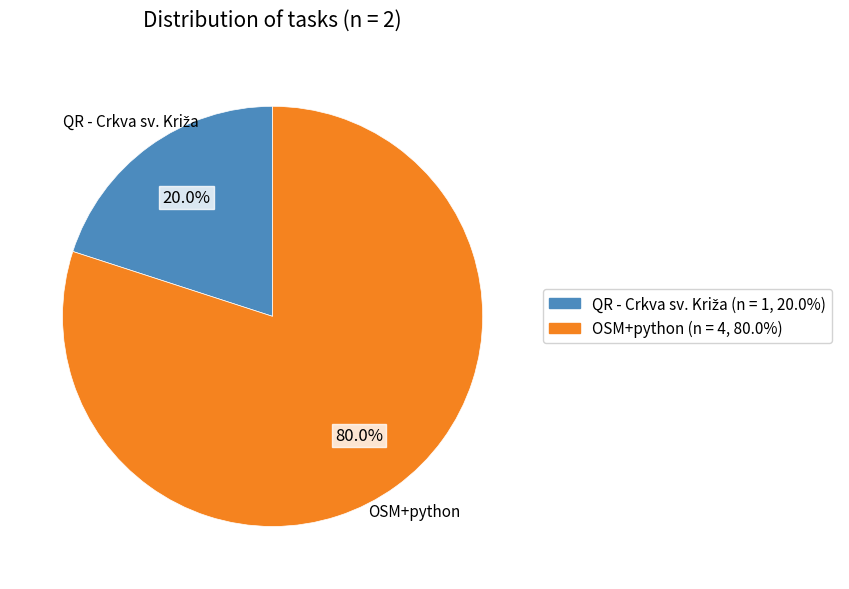

The OSM+python slice represents 80% of the pie. True or false?

True